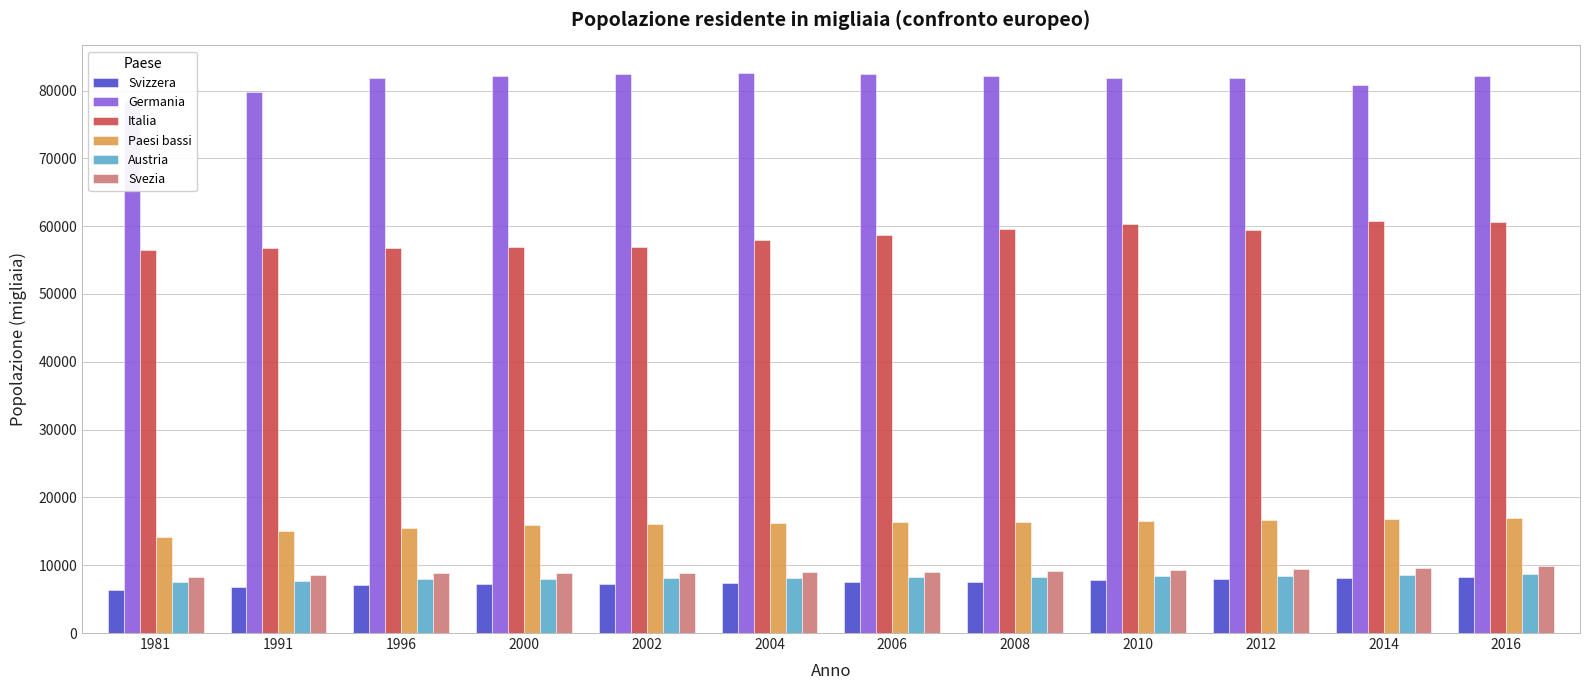

What is the value of the Paesi bassi bar at the 9th from the left?

16575.0